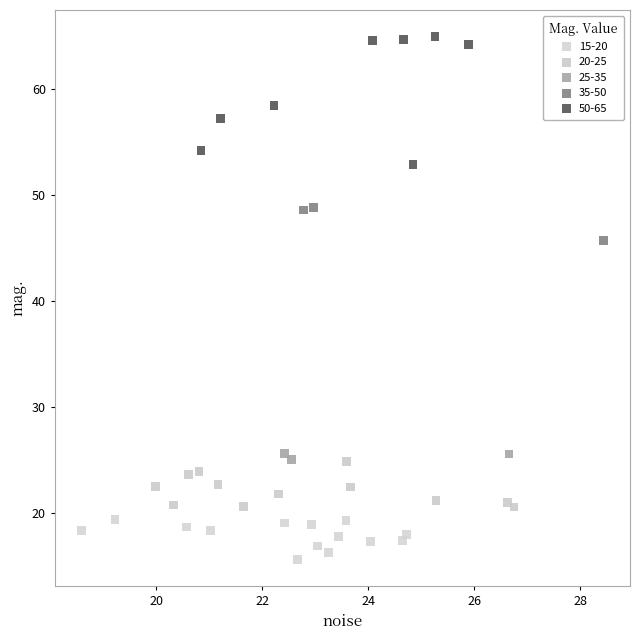

Which series has the widest spread of Y values?

50-65